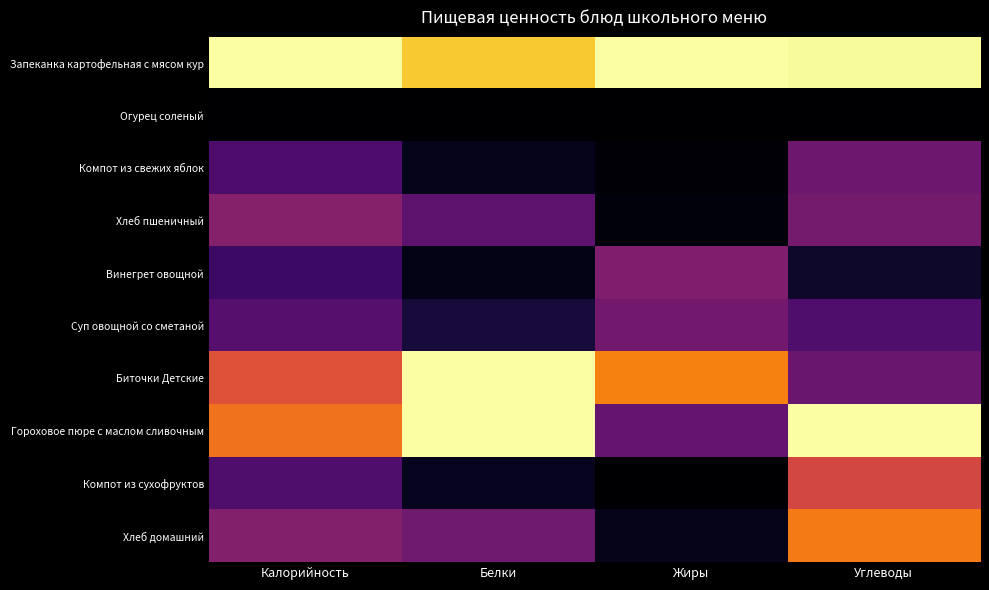

Which series has the largest range (max minus min)?

Гороховое пюре с маслом сливочным